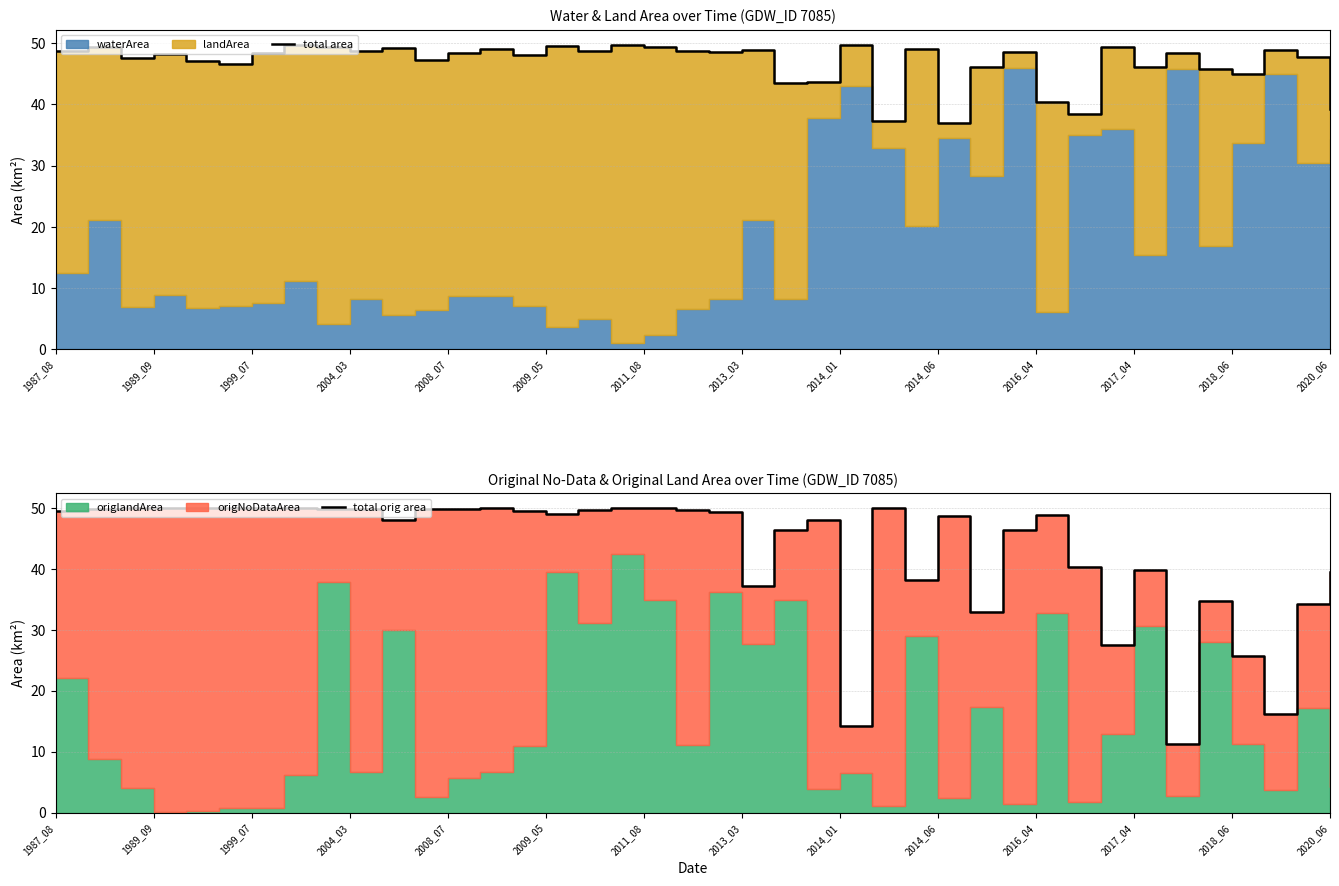

Is the value of total orig area at 30 greater than the value of total area at 38?

Yes